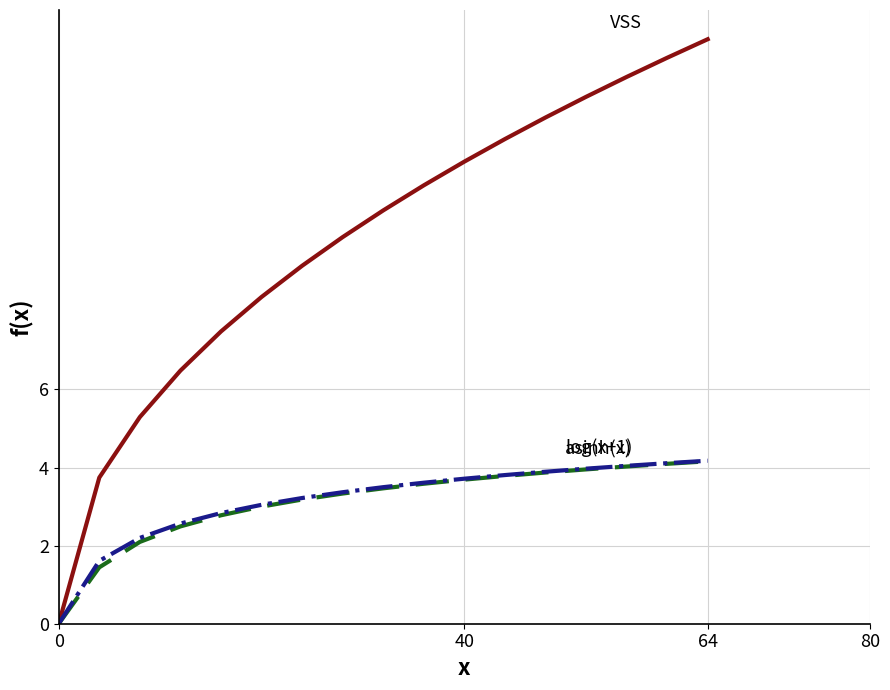

How many lines are shown in the chart?

3